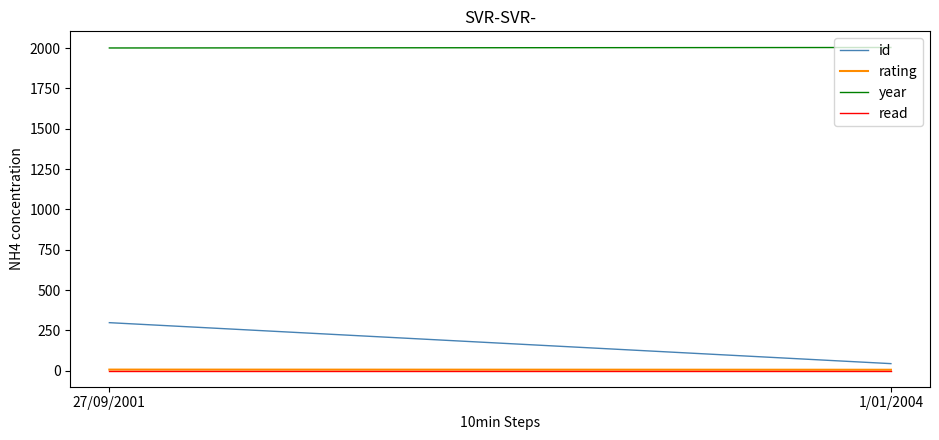

What is the label of the 2nd point from the right?

27/09/2001